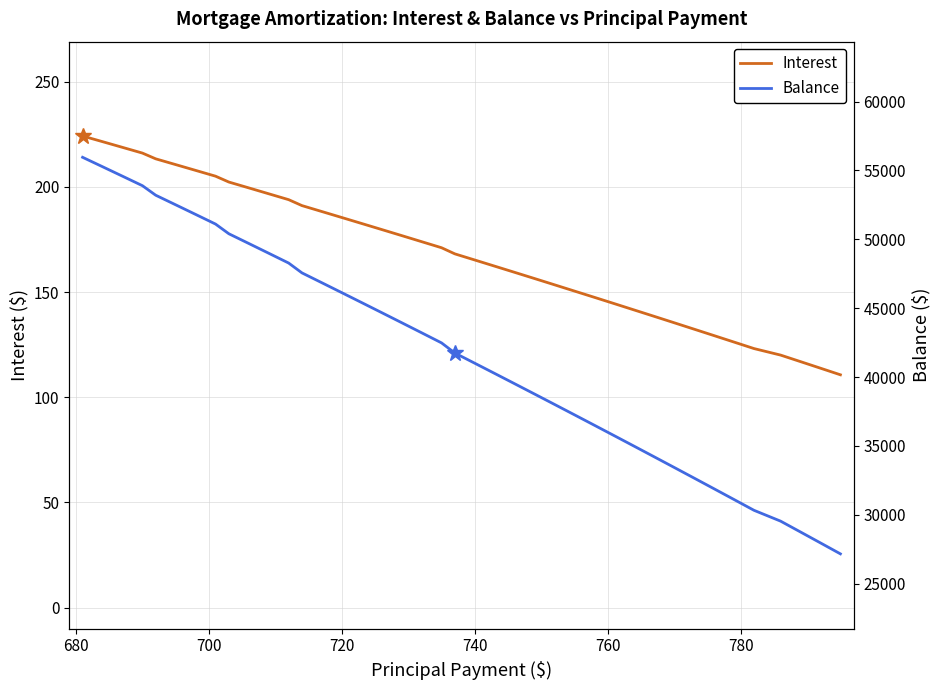

What is the value of the Interest point at the 2nd from the left?

221.5